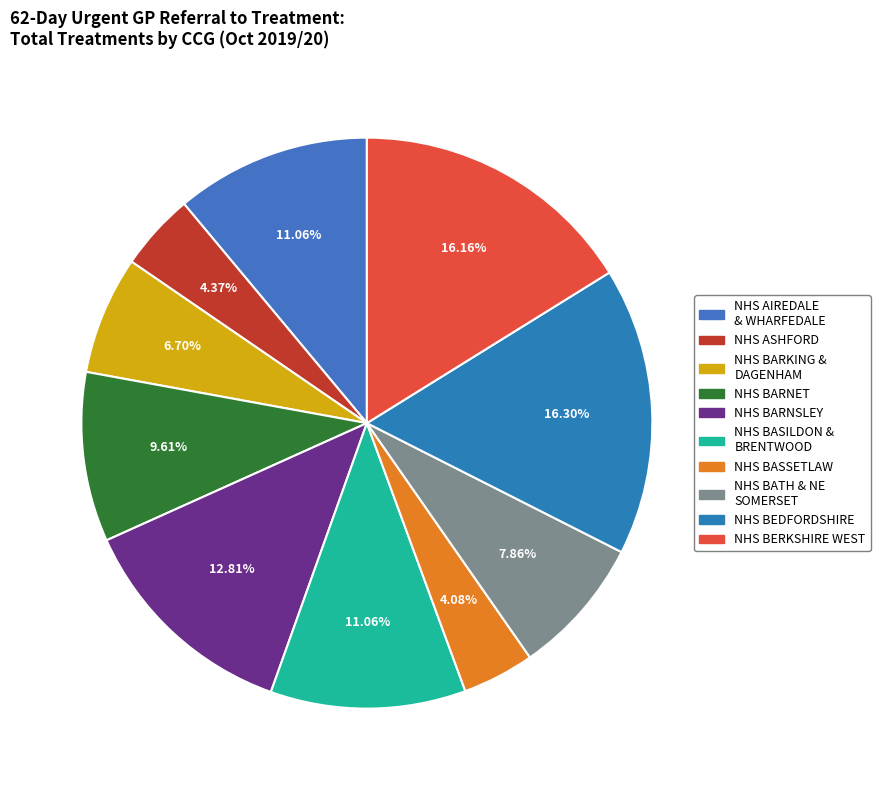

How many segments does this pie chart have?

10